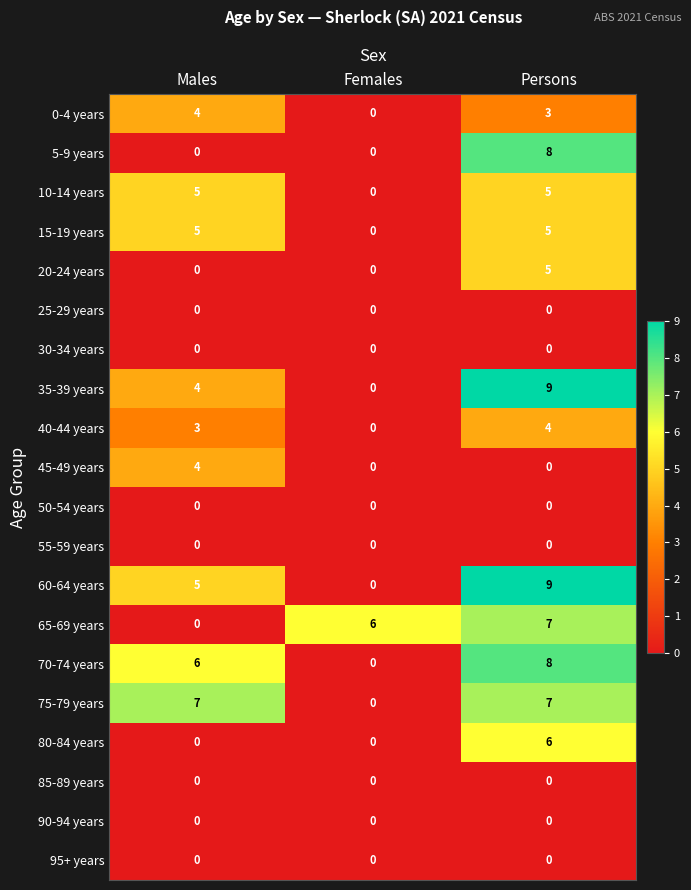

At how many categories does at least one series exceed 2?

3